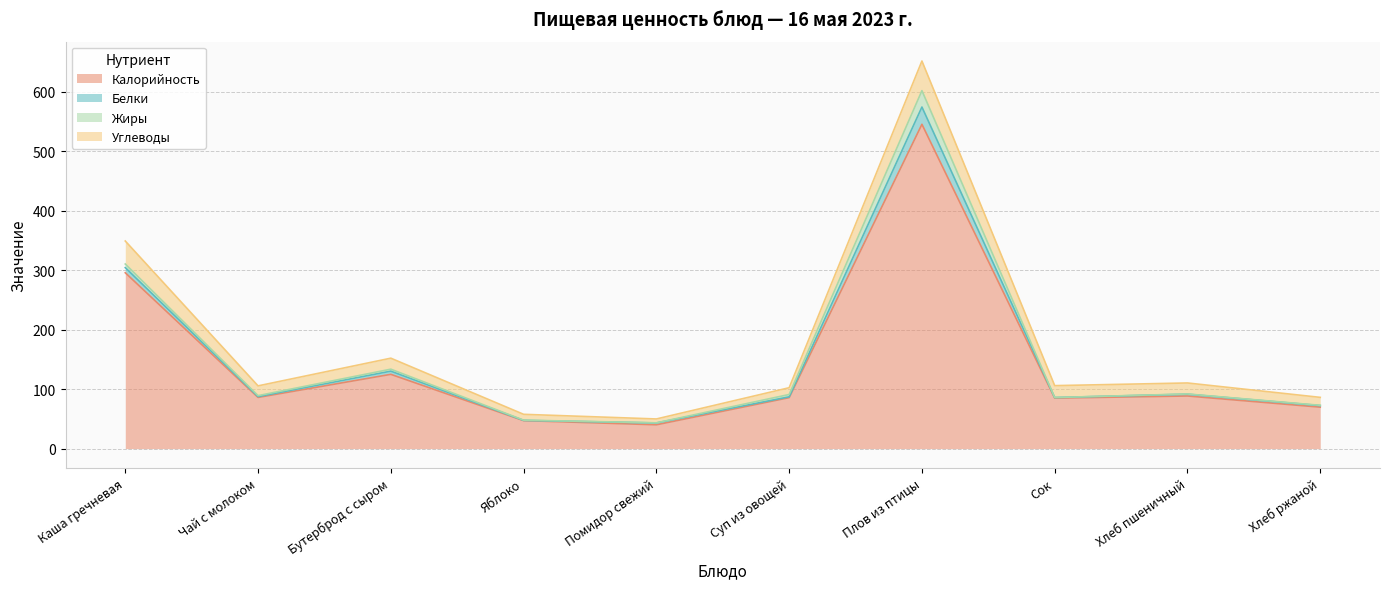

How many interior local valleys does the Углеводы series have?

2